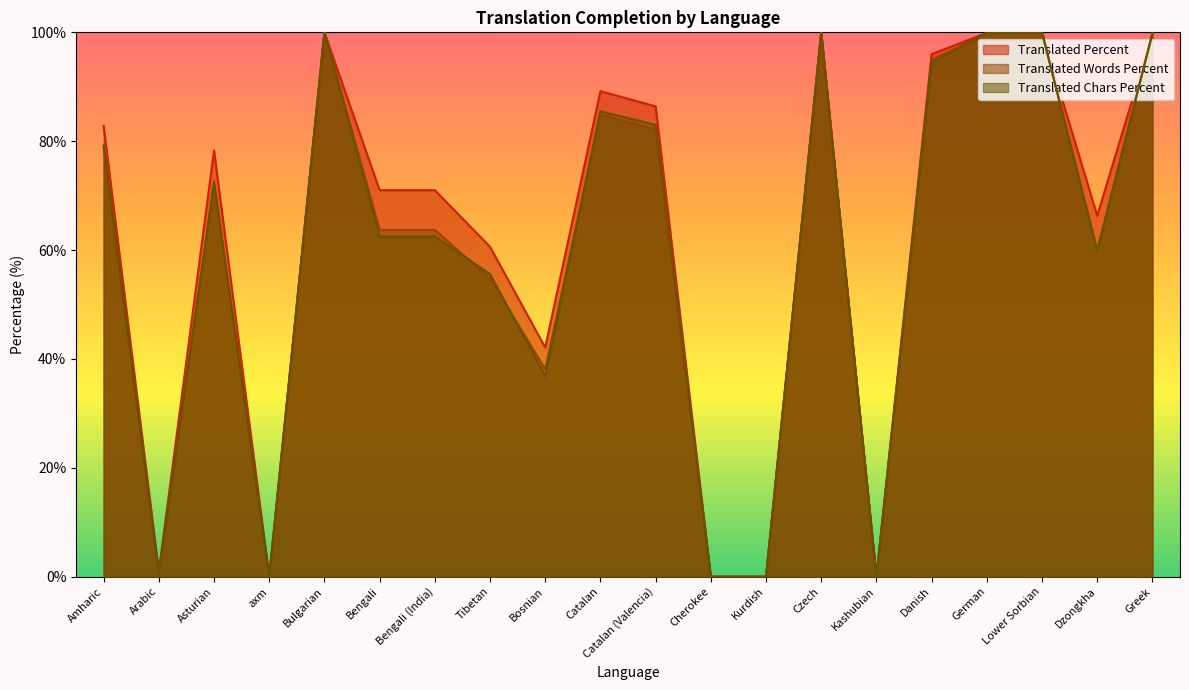

At which label is translated_words_percent closest to 50?

Tibetan